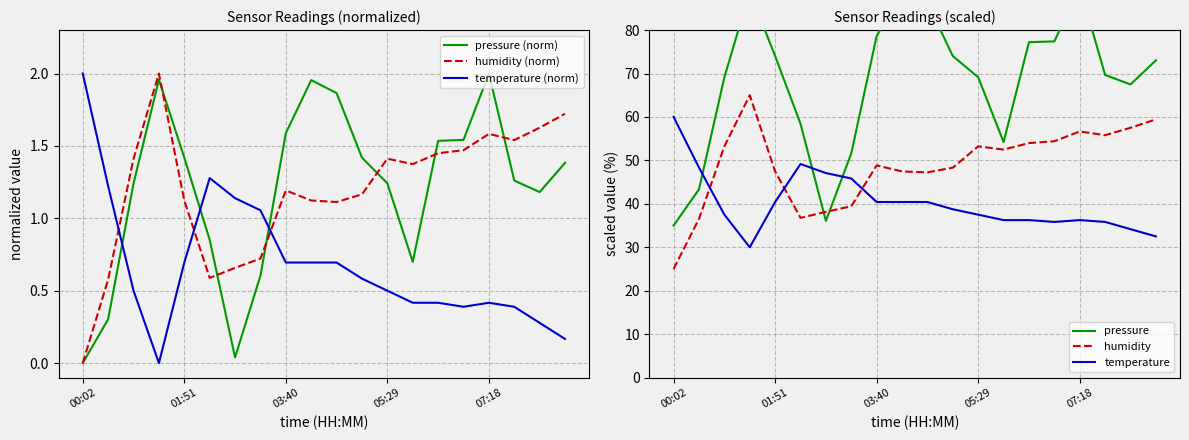

After their last crossing, which series has the higher values: temperature (norm) or humidity (norm)?

humidity (norm)